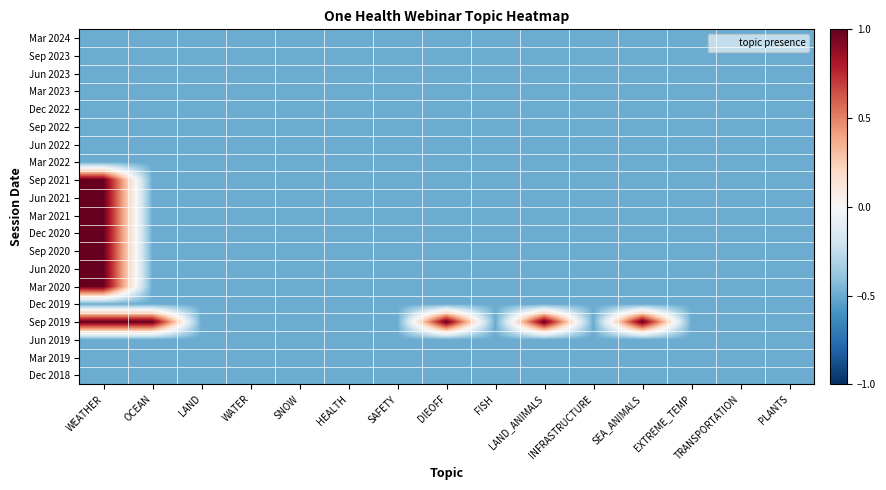

At which category is the sum across all series the highest?

WEATHER